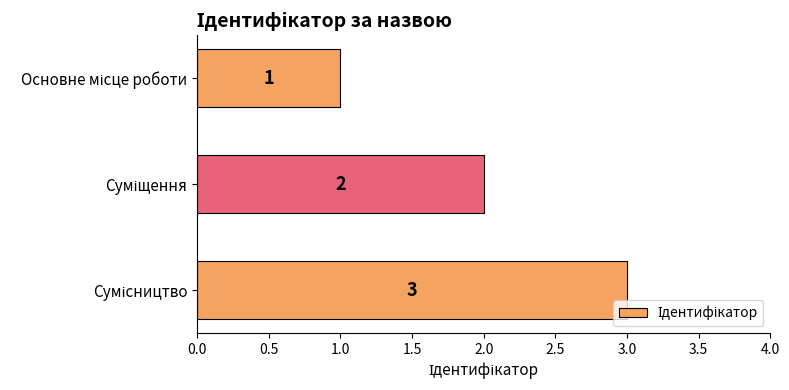

What is the greatest value displayed?

3